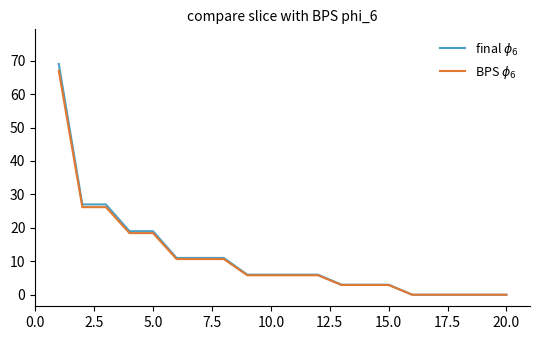

Does the chart have visible grid lines?

No